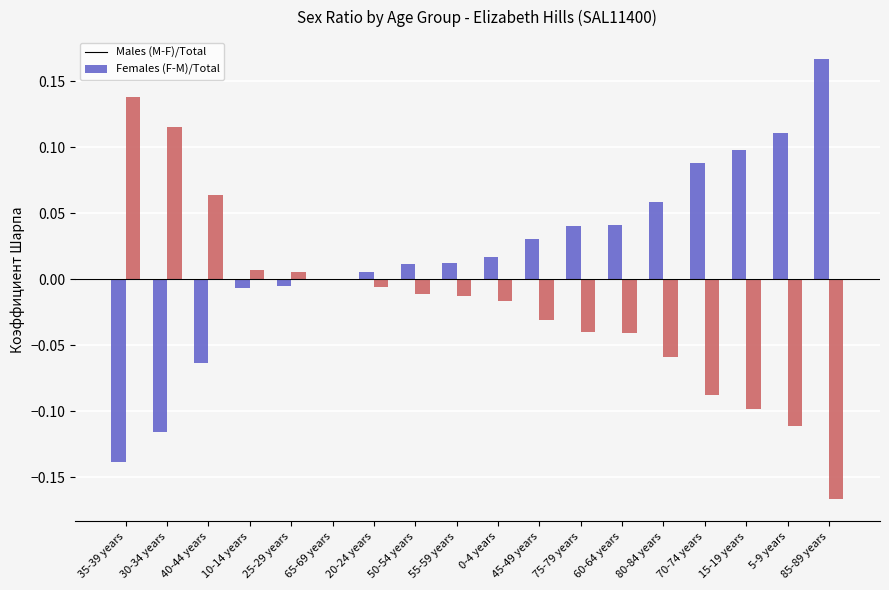

Which category has the highest value across all series?

85-89 years